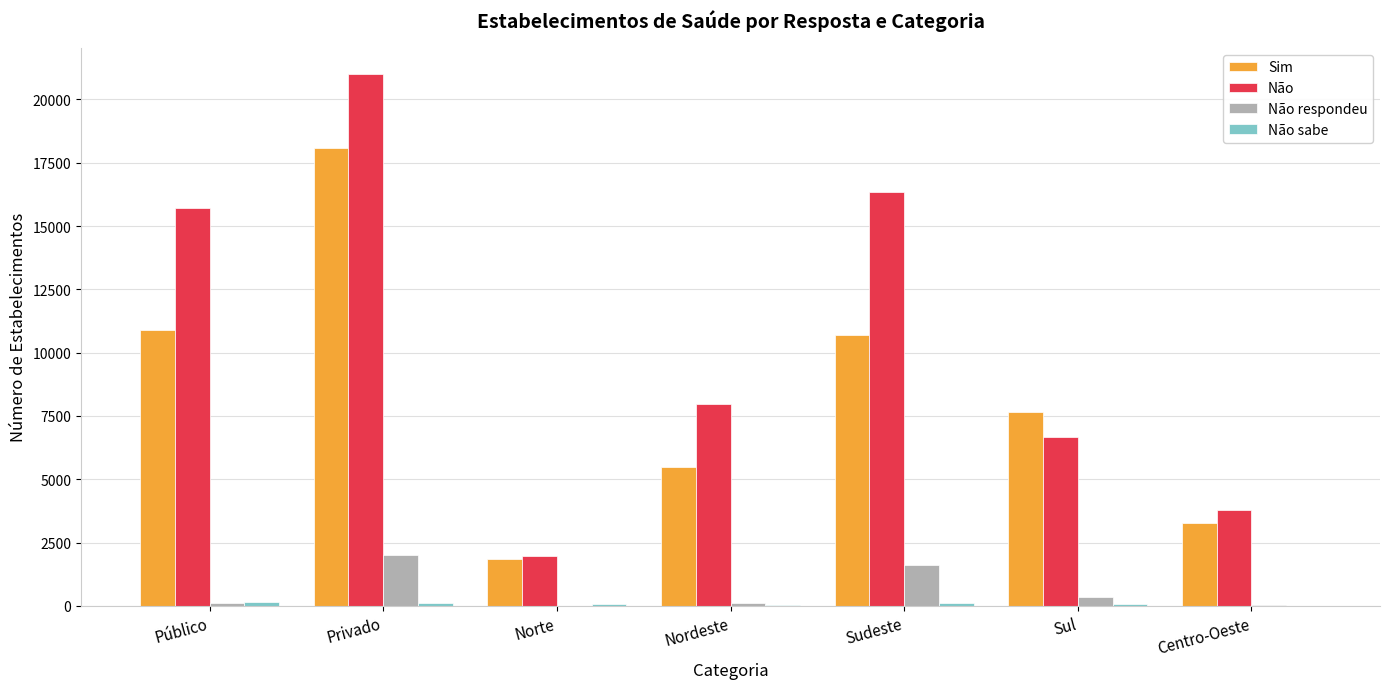

The Não series shows 16335 at Sudeste. True or false?

True